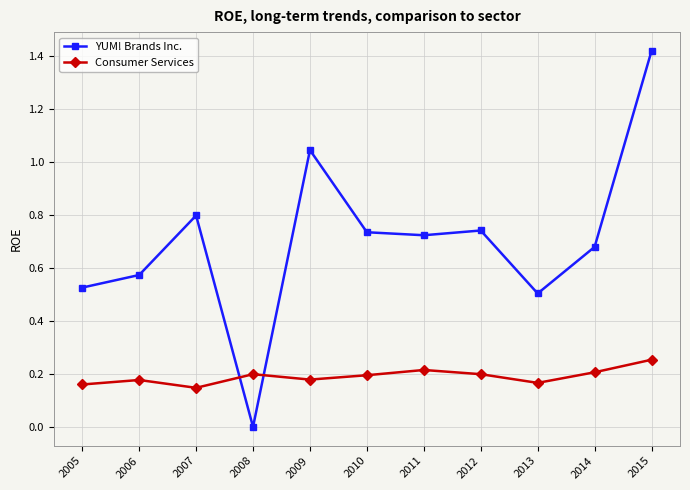

True or false: YUM! Brands Inc. has more than 0 interior local peaks.

True